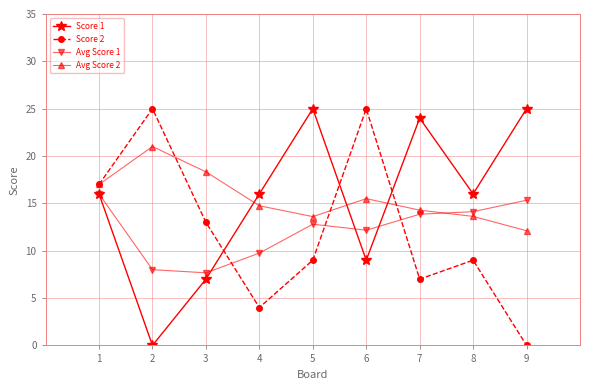

Where is the first local maximum for Avg Score 1?

5